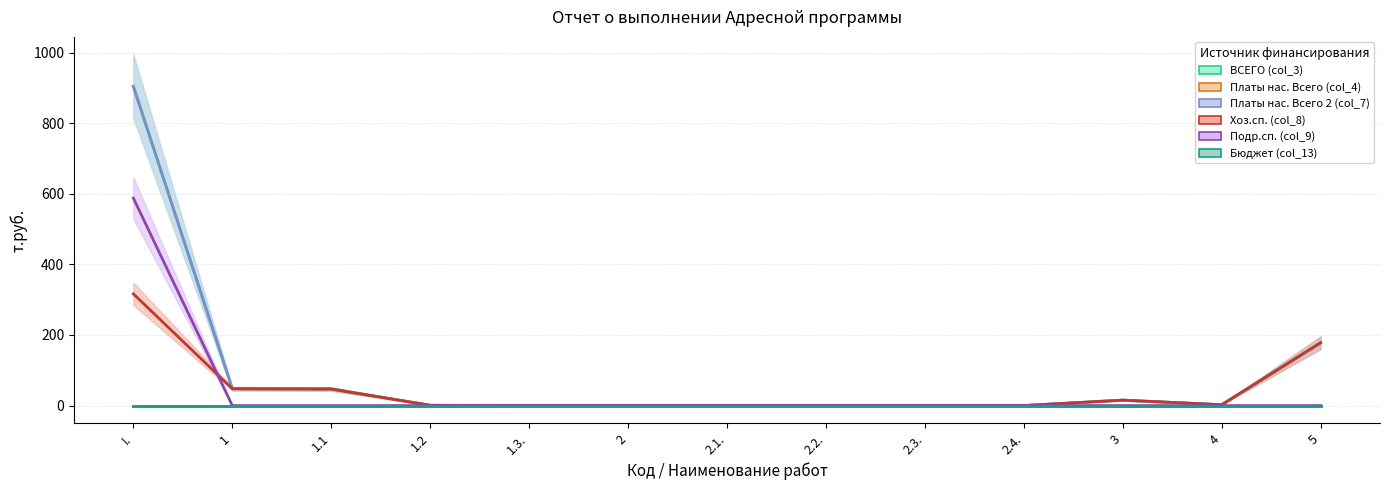

Which has a higher value, 3 or I.?

I.